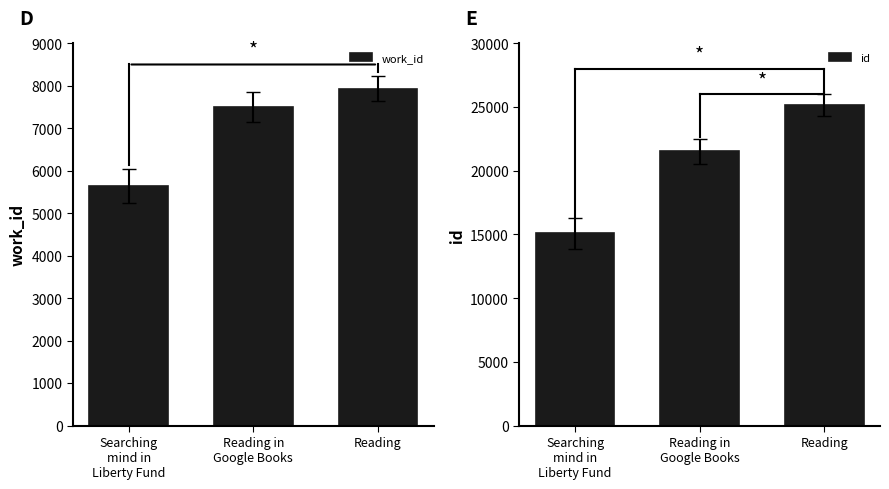

What is the difference between the id values at Searching
mind in
Liberty Fund and Reading?

10079